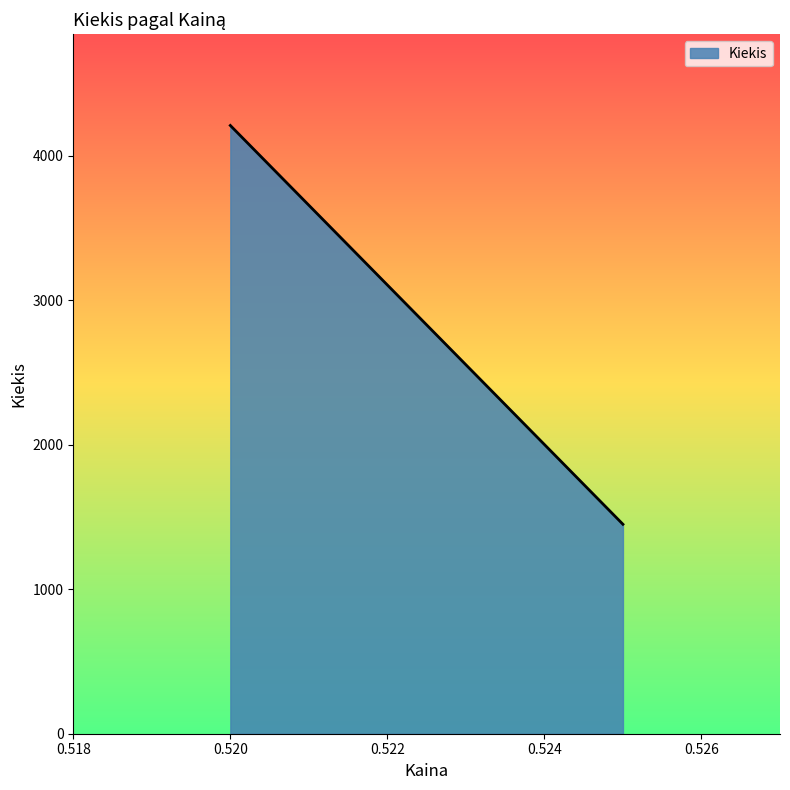

What is the sum of all values?

5661